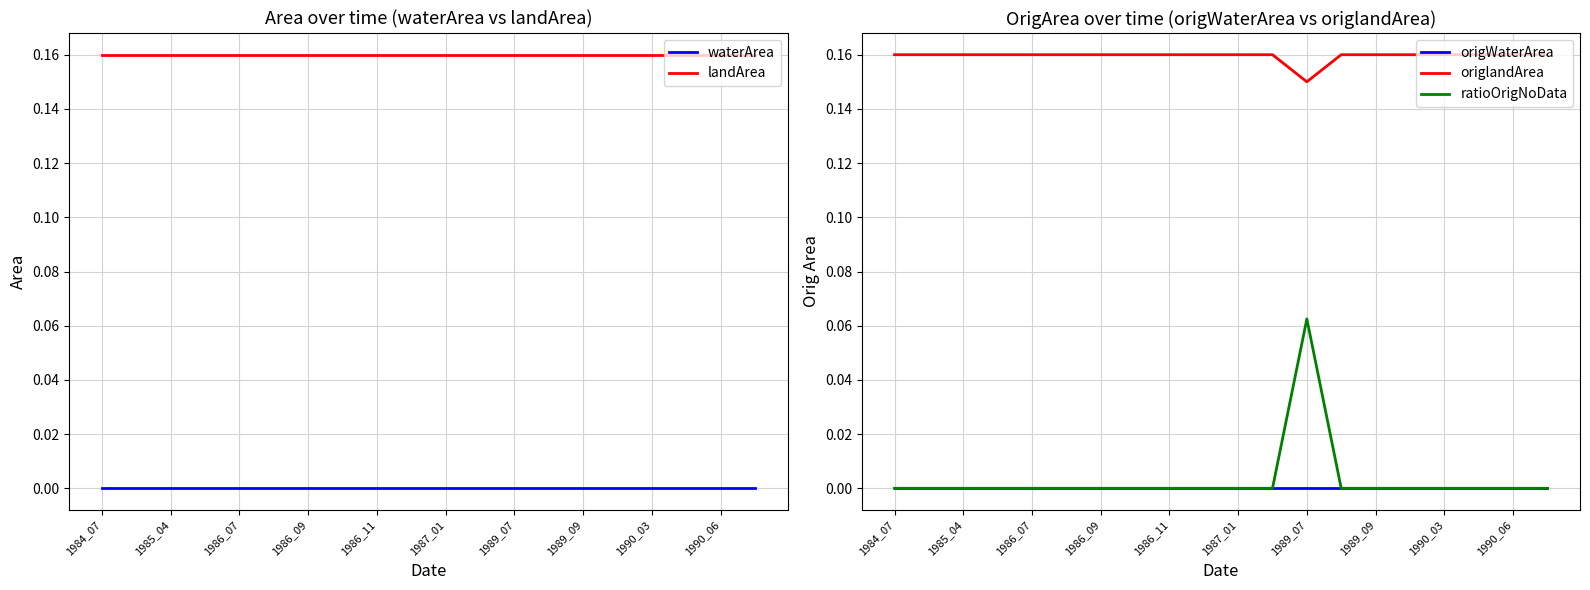

True or false: origWaterArea and ratioOrigNoData intersect in this chart.

False